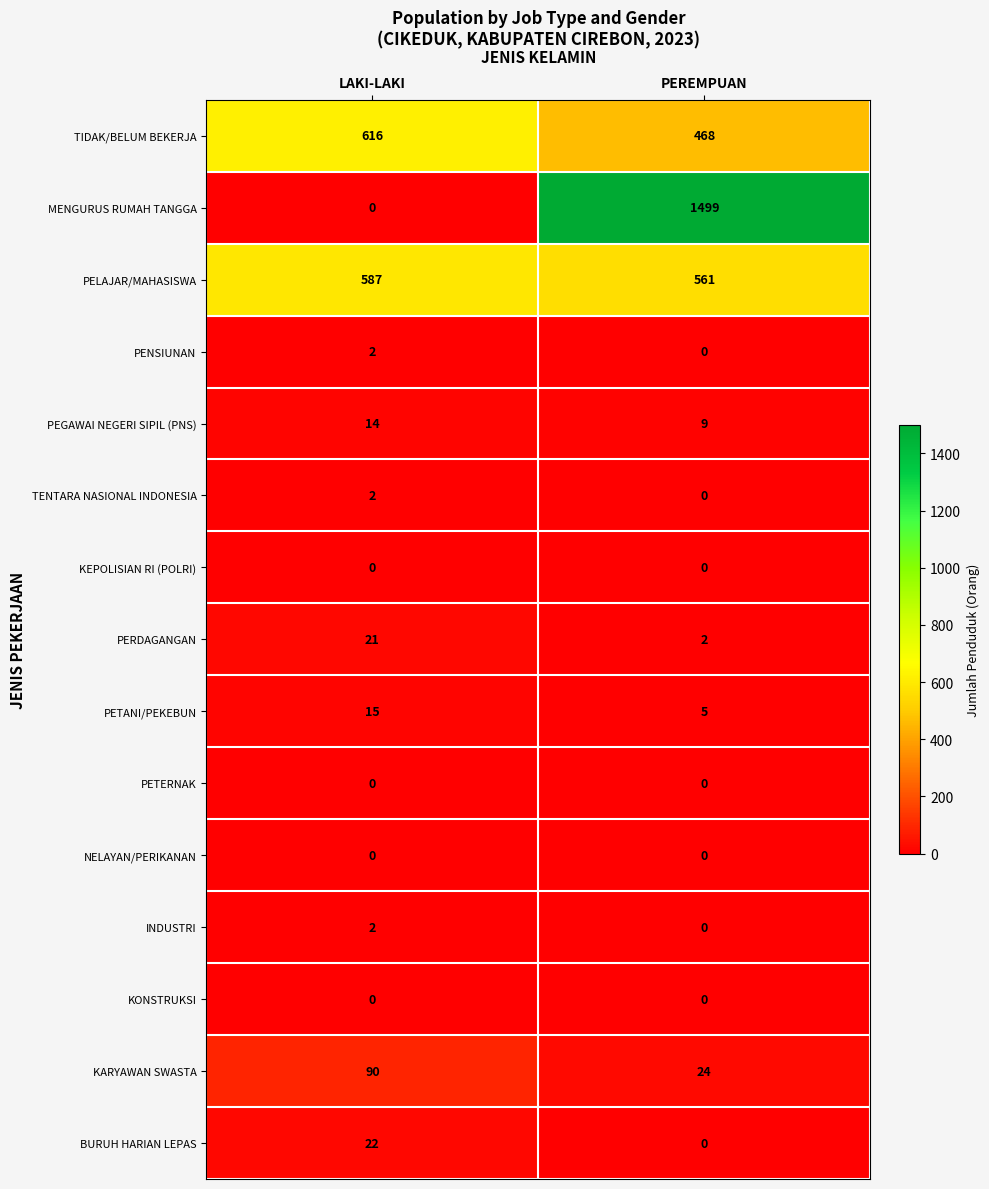

Reading right to left, list all the values displayed in this chart.

TIDAK/BELUM BEKERJA: PEREMPUAN=468	LAKI-LAKI=616
MENGURUS RUMAH TANGGA: PEREMPUAN=1499	LAKI-LAKI=0
PELAJAR/MAHASISWA: PEREMPUAN=561	LAKI-LAKI=587
PENSIUNAN: PEREMPUAN=0	LAKI-LAKI=2
PEGAWAI NEGERI SIPIL (PNS): PEREMPUAN=9	LAKI-LAKI=14
TENTARA NASIONAL INDONESIA: PEREMPUAN=0	LAKI-LAKI=2
KEPOLISIAN RI (POLRI): PEREMPUAN=0	LAKI-LAKI=0
PERDAGANGAN: PEREMPUAN=2	LAKI-LAKI=21
PETANI/PEKEBUN: PEREMPUAN=5	LAKI-LAKI=15
PETERNAK: PEREMPUAN=0	LAKI-LAKI=0
NELAYAN/PERIKANAN: PEREMPUAN=0	LAKI-LAKI=0
INDUSTRI: PEREMPUAN=0	LAKI-LAKI=2
KONSTRUKSI: PEREMPUAN=0	LAKI-LAKI=0
KARYAWAN SWASTA: PEREMPUAN=24	LAKI-LAKI=90
BURUH HARIAN LEPAS: PEREMPUAN=0	LAKI-LAKI=22